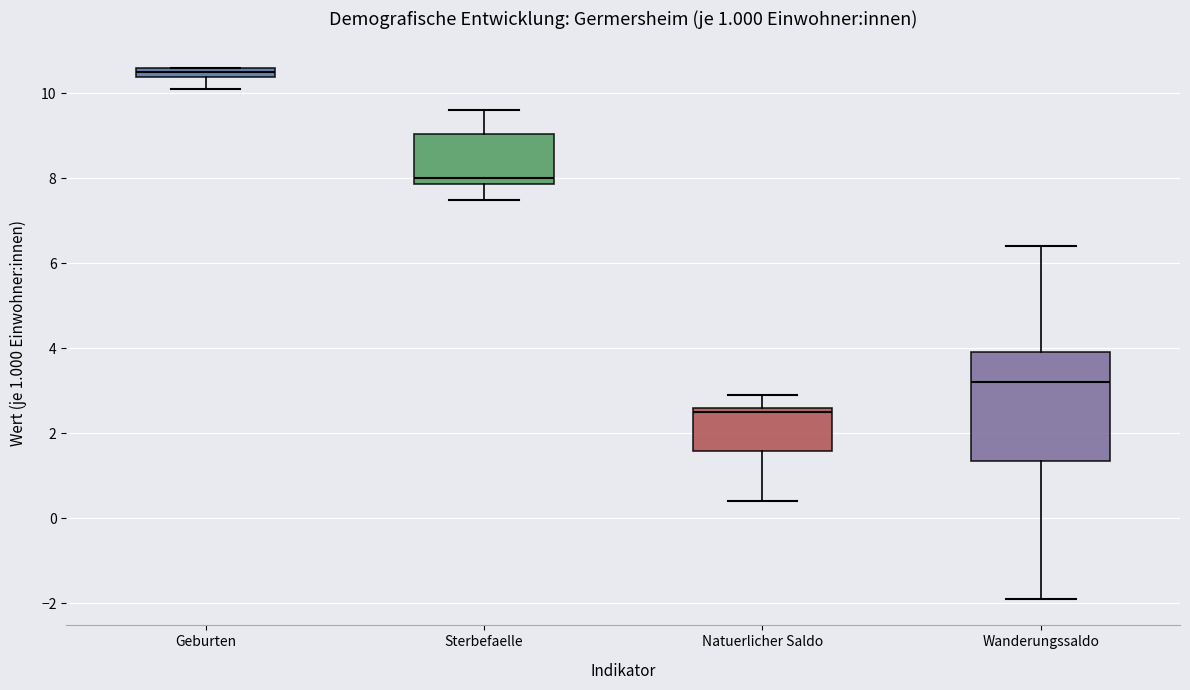

Which box's median line is the lowest?

Natuerlicher Saldo